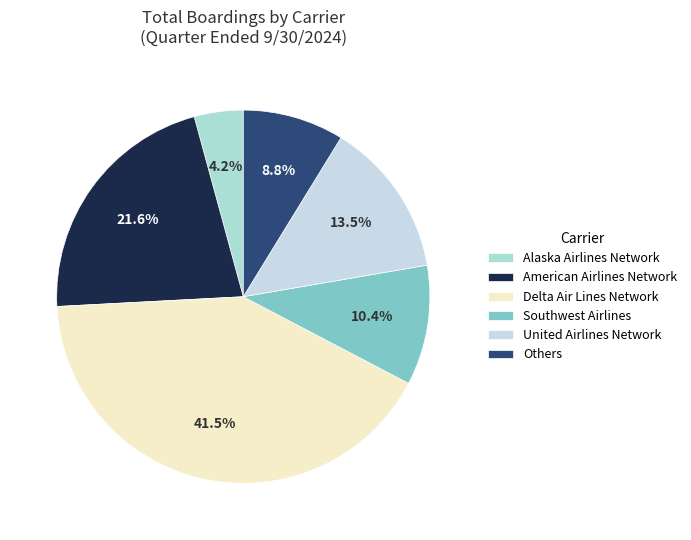

How many slices are in this pie chart?

6